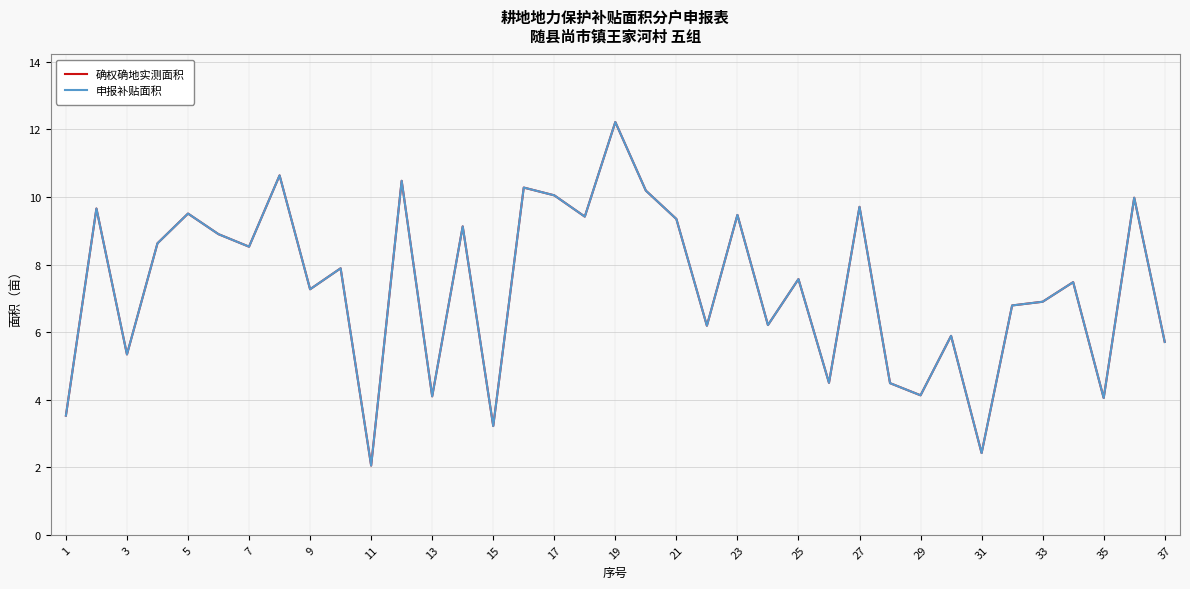

List the series in order of their peak value, lowest first.

确权确地实测面积, 申报补贴面积